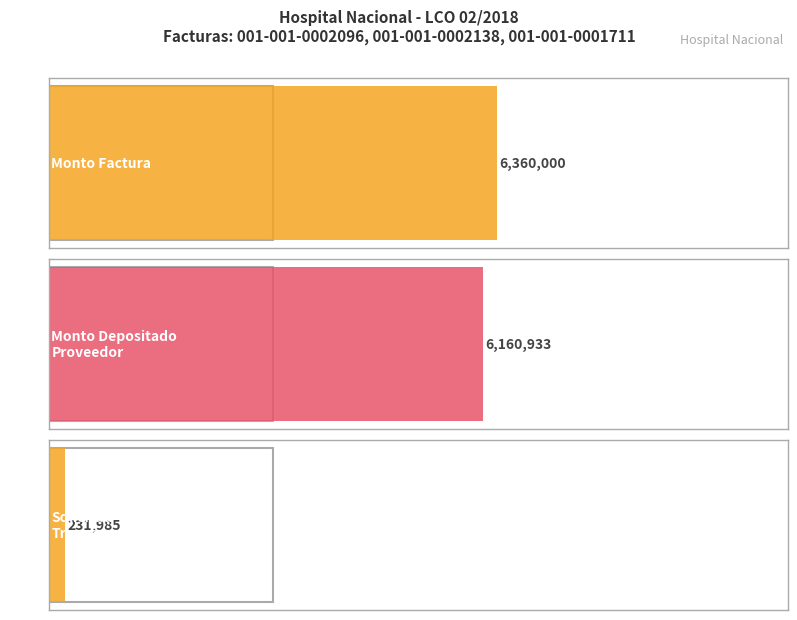

Reading right to left, list all the values displayed in this chart.

monto_factura: 001-001-0001711=1590000	001-001-0002138=1590000	001-001-0002096=3180000
monto_depositado_proveedor: 001-001-0001711=1584392	001-001-0002138=1581212	001-001-0002096=2995329
solicitud_transferencia: 001-001-0001711=25244	001-001-0002138=34171	001-001-0002096=172570